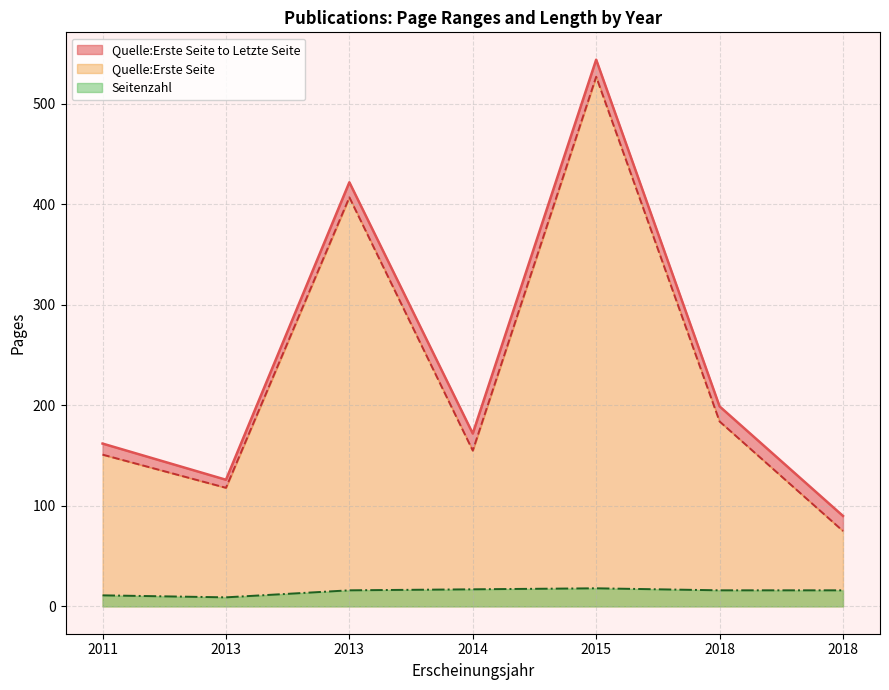

True or false: Quelle:Erste Seite and Quelle:Letzte Seite intersect in this chart.

False